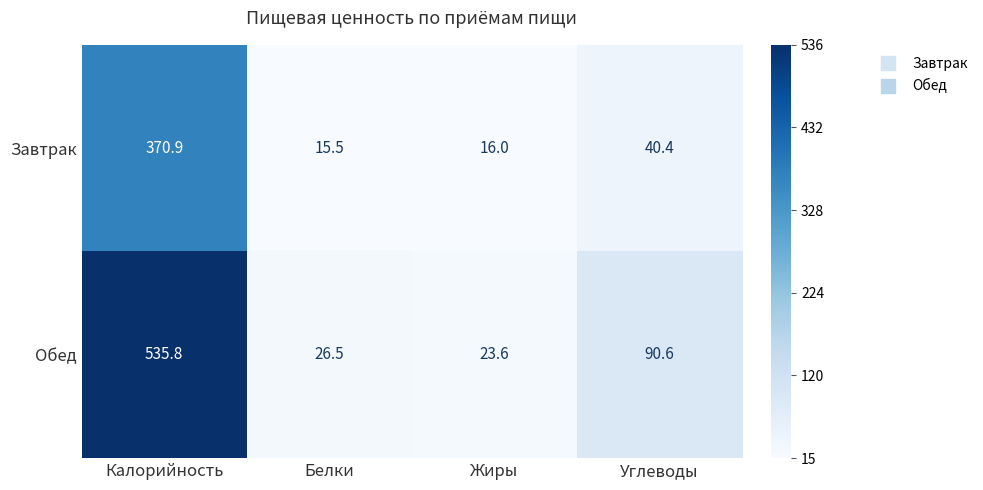

Reading left to right, transcribe all the data shown in this chart.

Завтрак: 370.9	15.5	16.0	40.4
Обед: 535.8	26.5	23.6	90.6